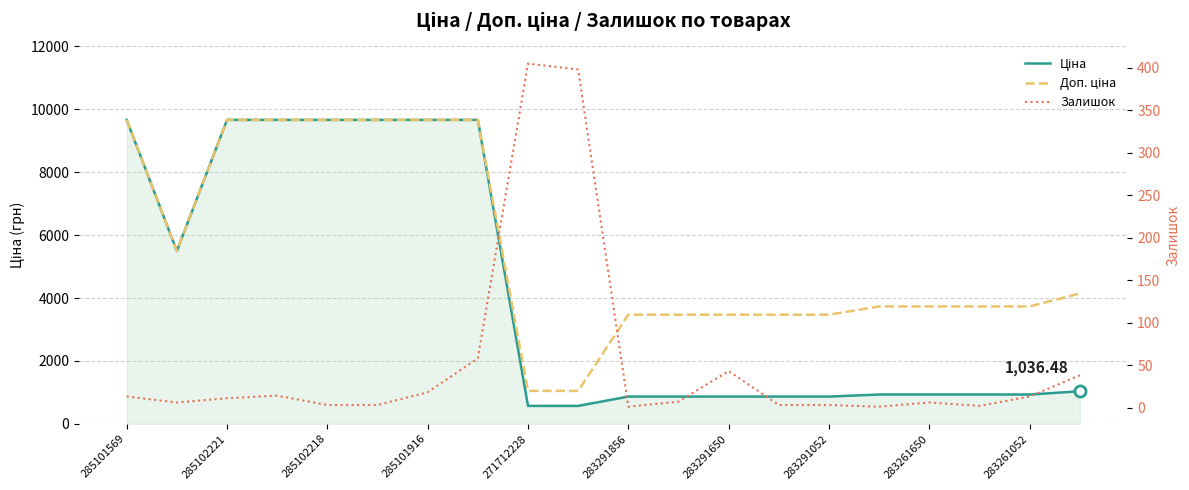

At which label does Доп. ціна first exceed 3734?

285101569